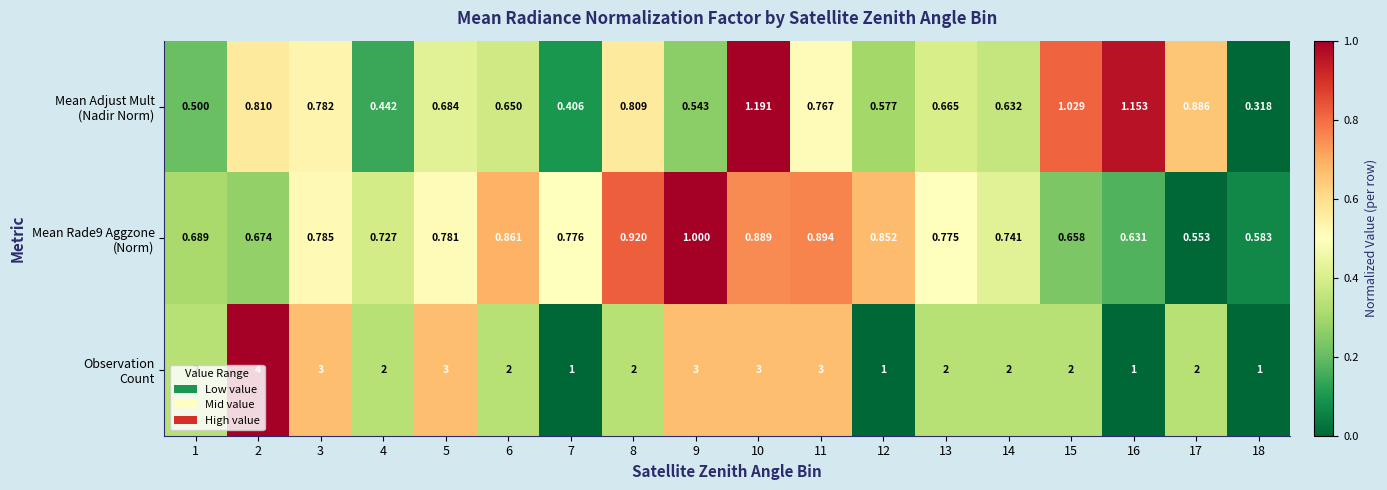

Between 8 and 11, which series saw the biggest shift?

Observation Count